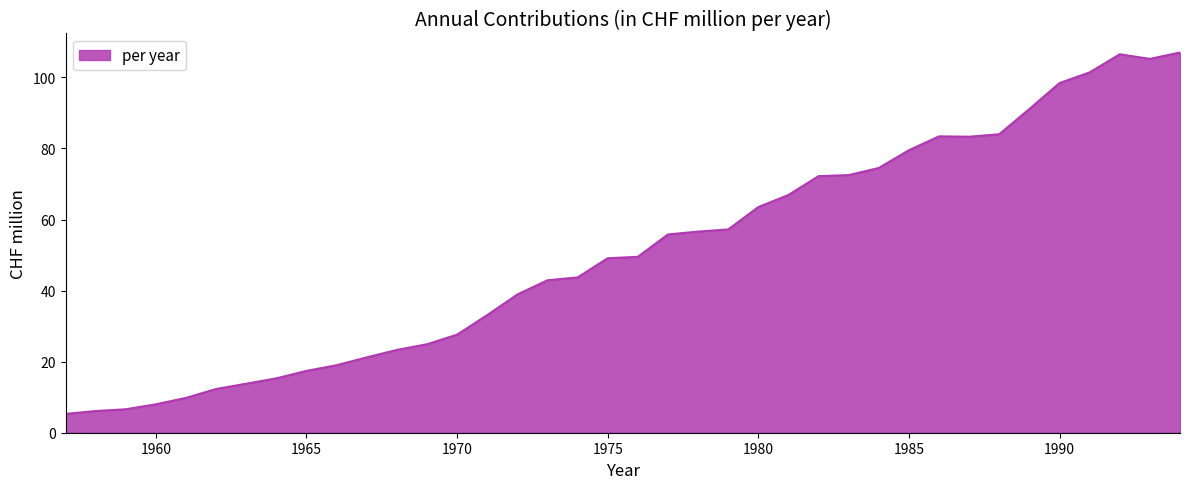

What is the greatest value displayed?

107.0